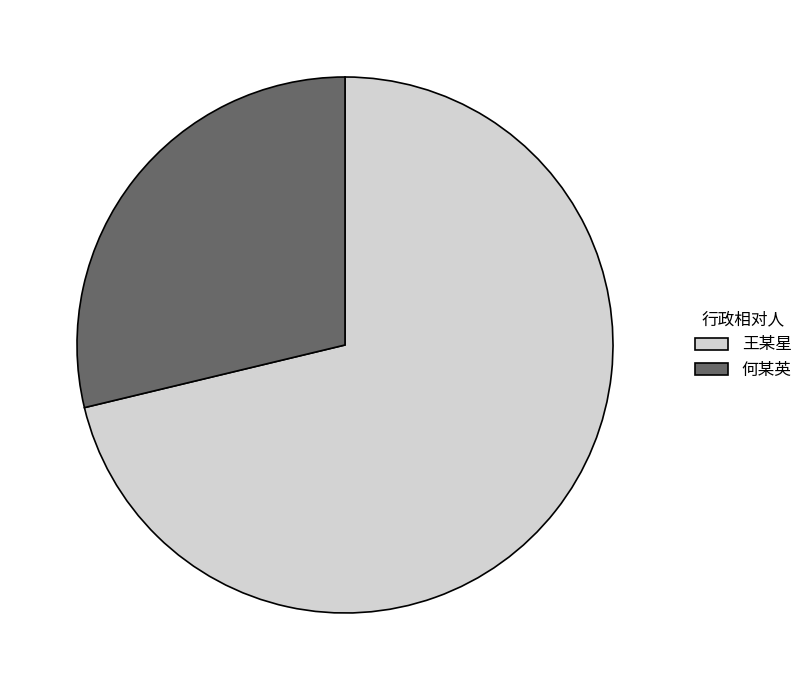

Does 王某星 represent more than half of the total?

Yes